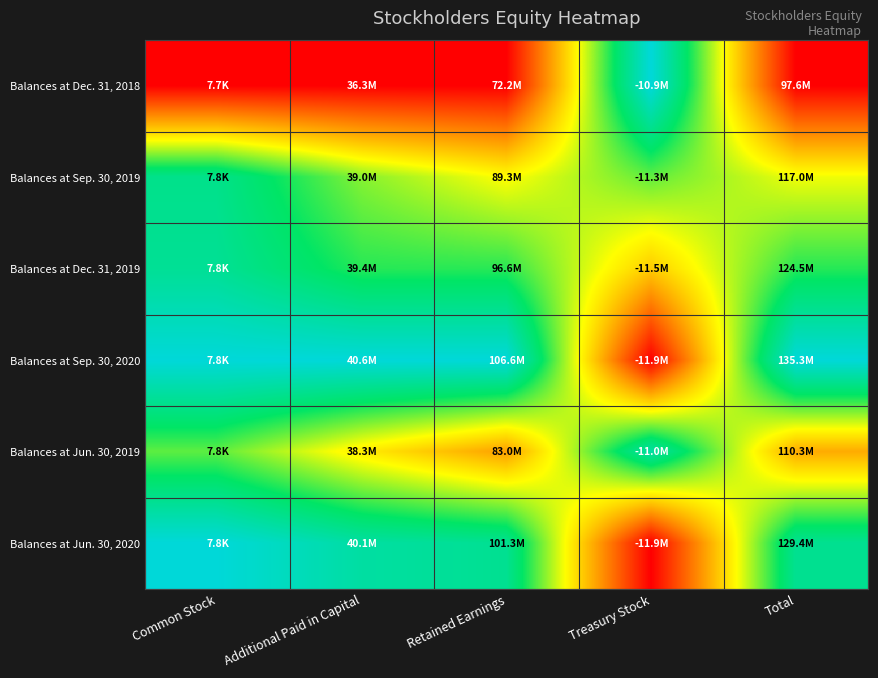

Which series has the widest spread of values?

Balances at Dec. 31, 2018